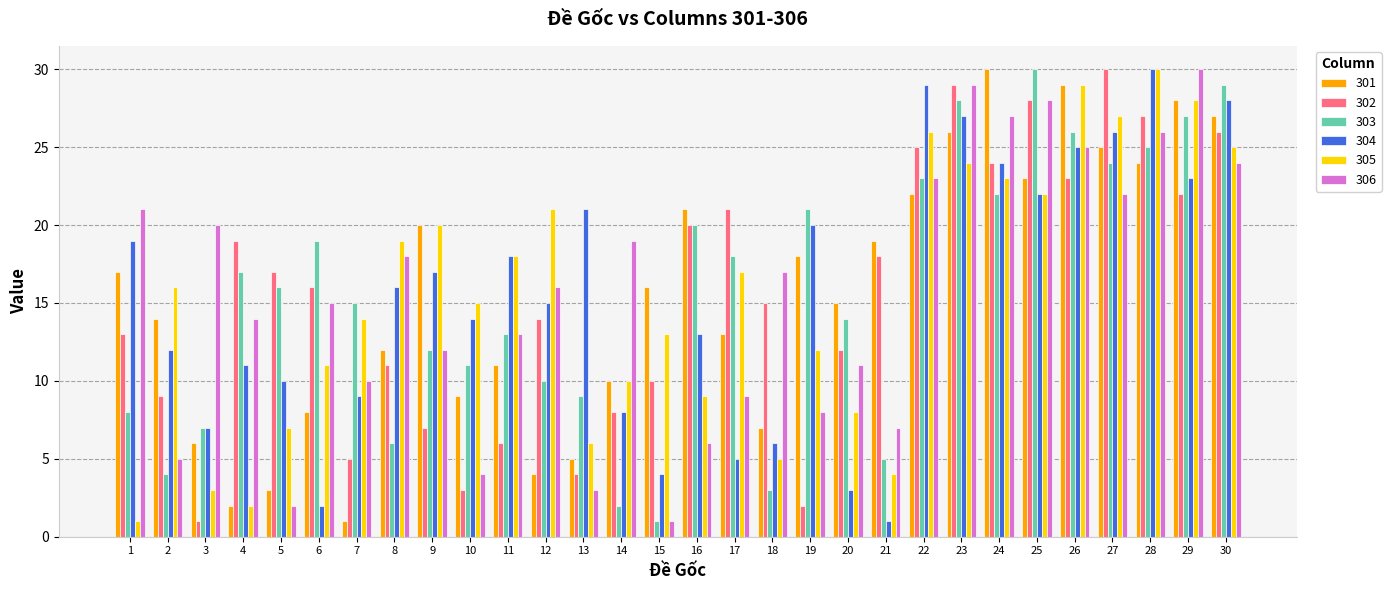

At 30, list the series in order from smallest to largest.

306, 305, 302, 301, 304, 303